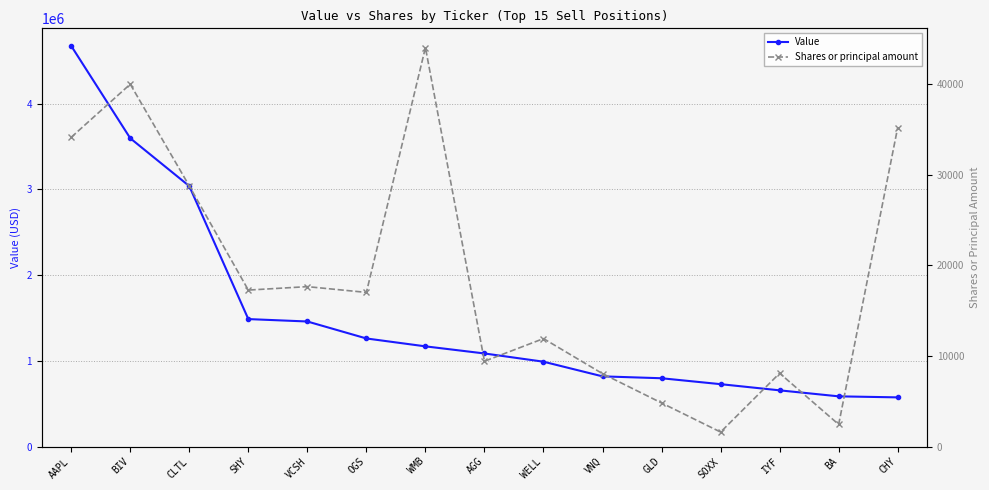

What is the maximum value for Shares or principal amount?

44016